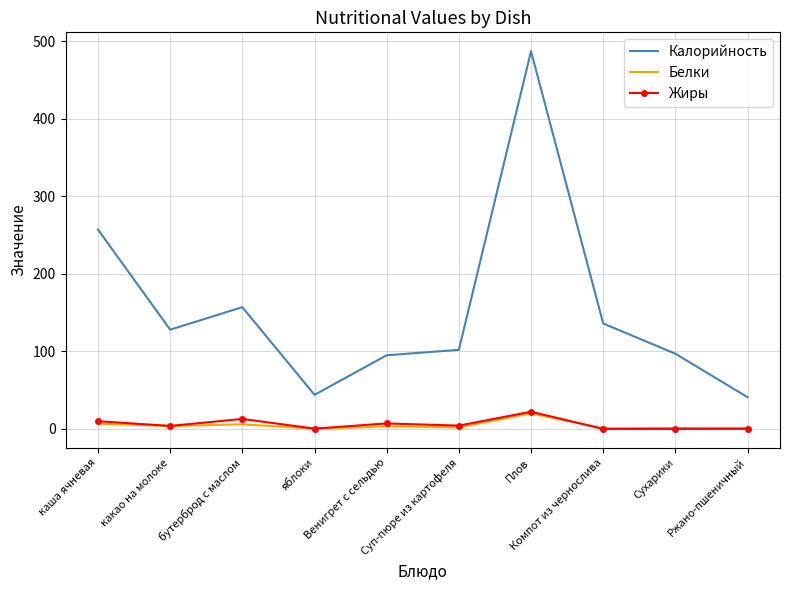

Which series has the largest range (max minus min)?

Калорийность